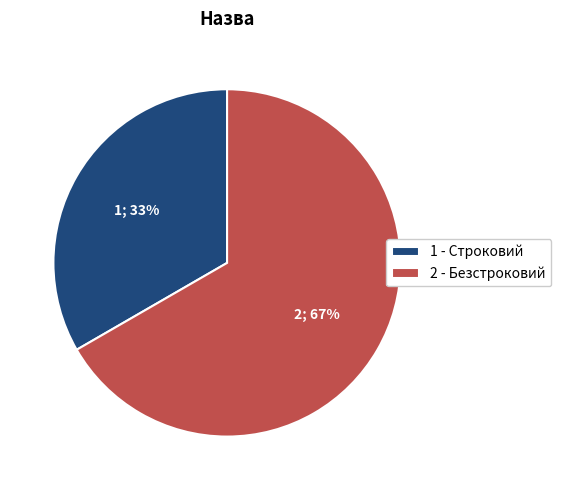

What percentage is the 1 - Строковий slice, to the nearest percent?

33%